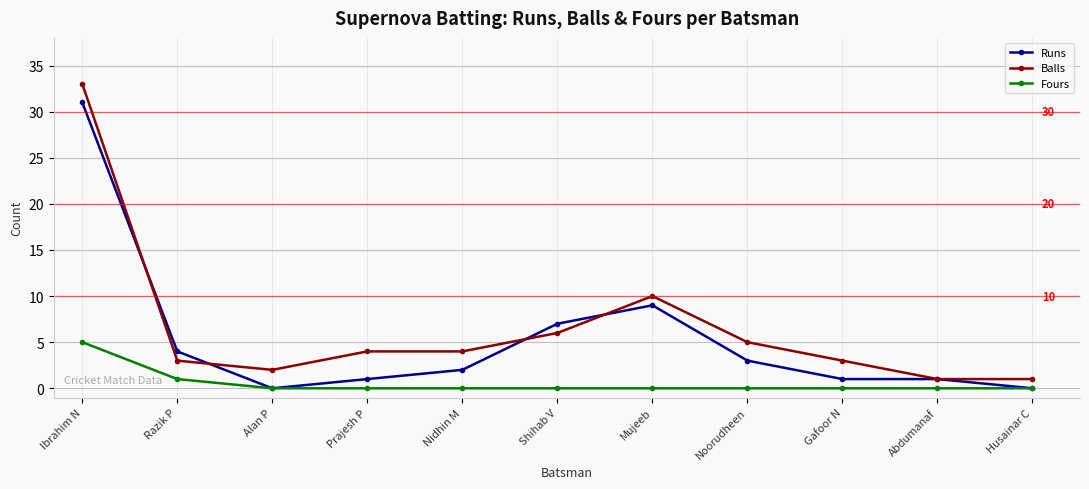

What is the difference between the maximum and second lowest values in the Runs series?

31